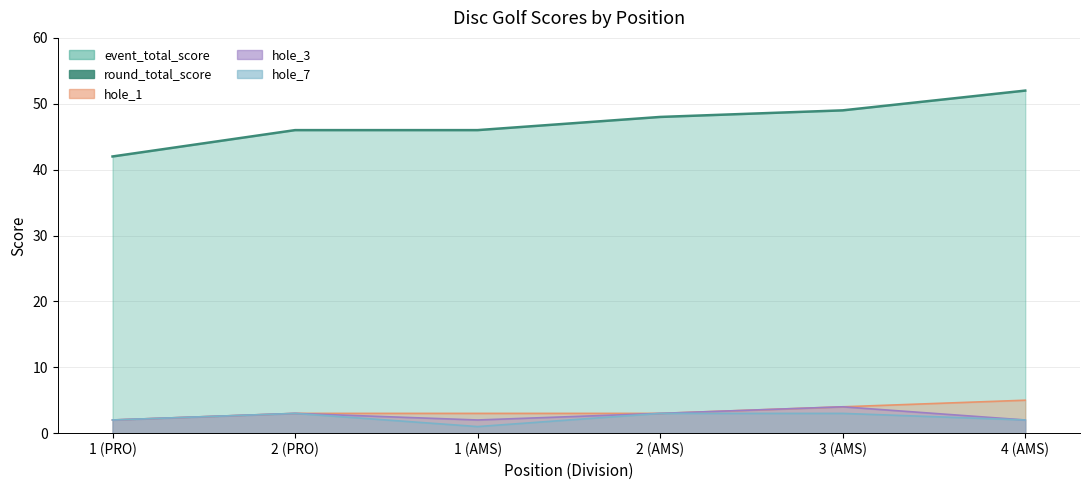

Which category has the highest value across all series?

4 (AMS)